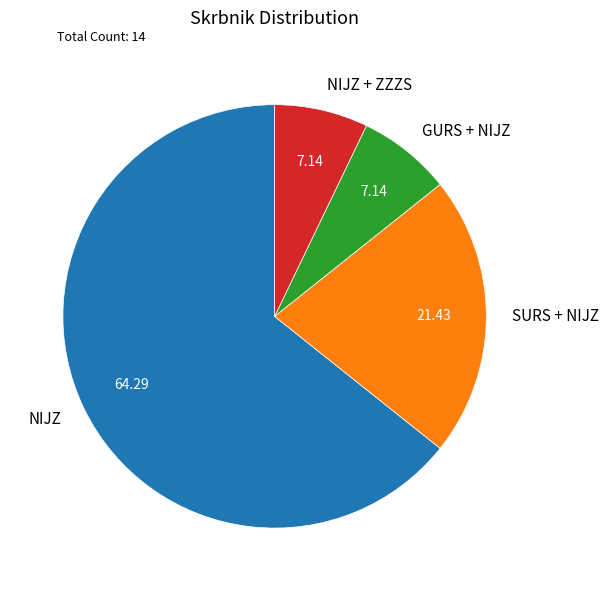

Does NIJZ represent more than half of the total?

Yes